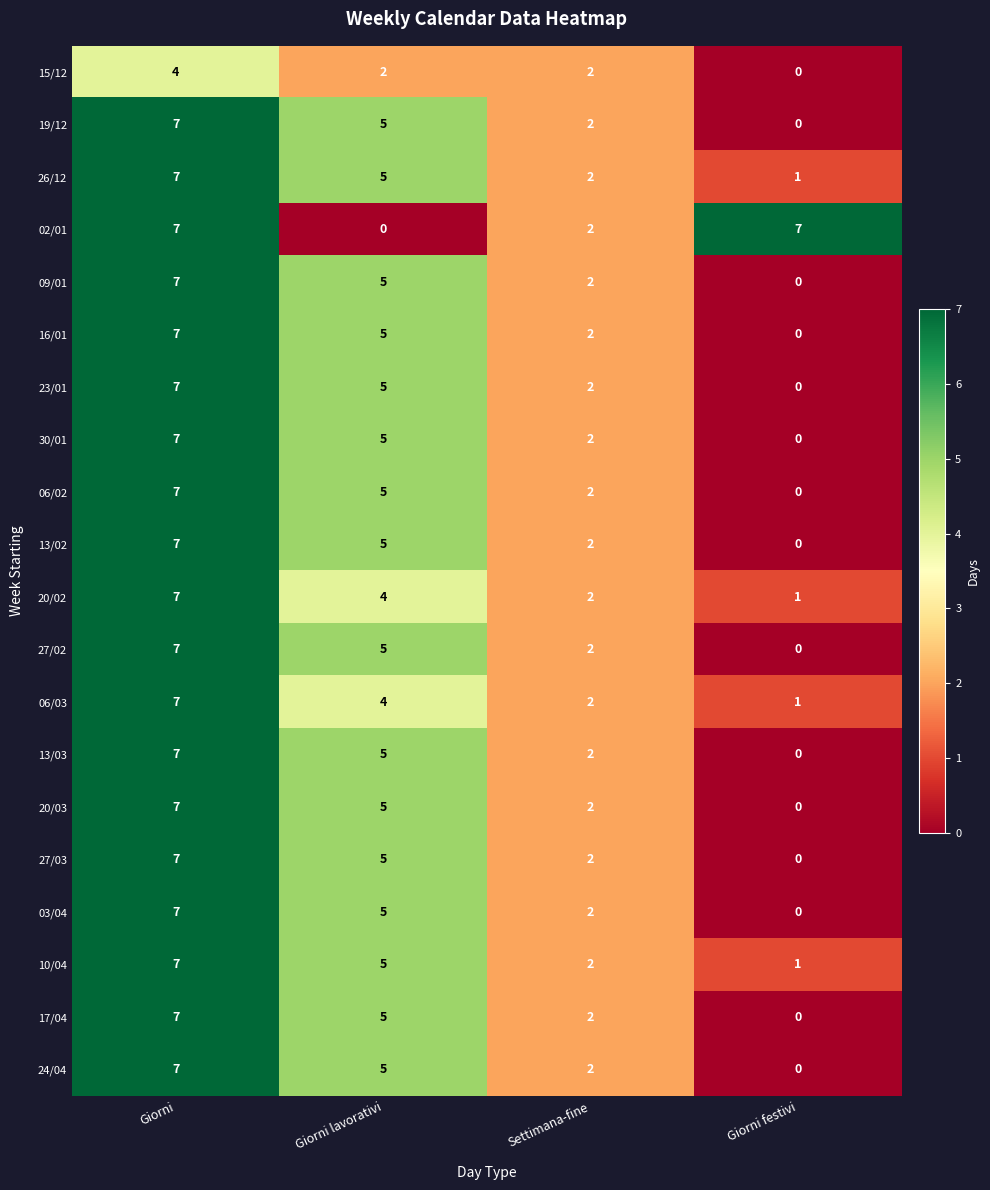

True or false: 23/01 has a value of 2 at Settimana-fine.

True